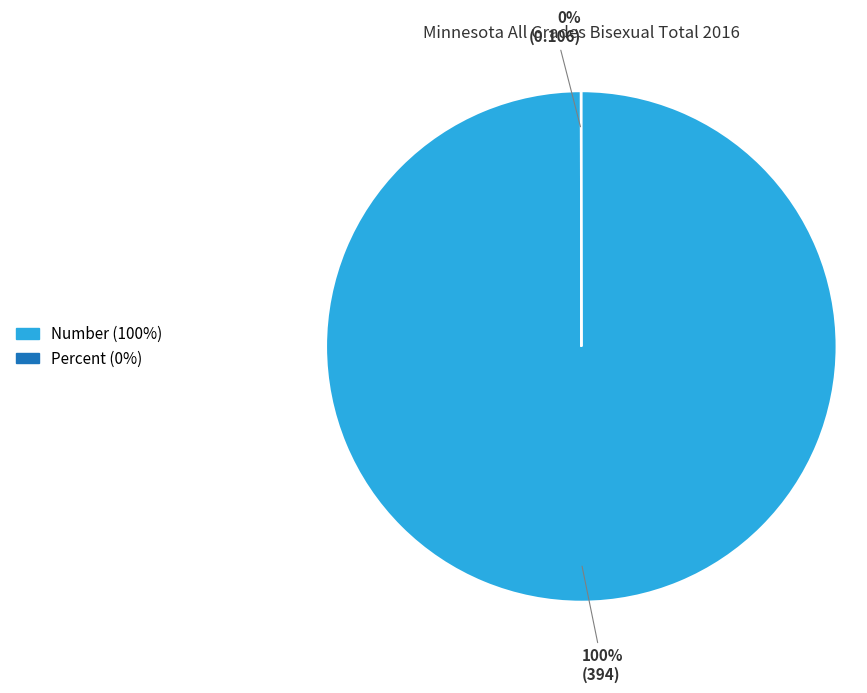

What is the largest slice in the pie chart?

Number